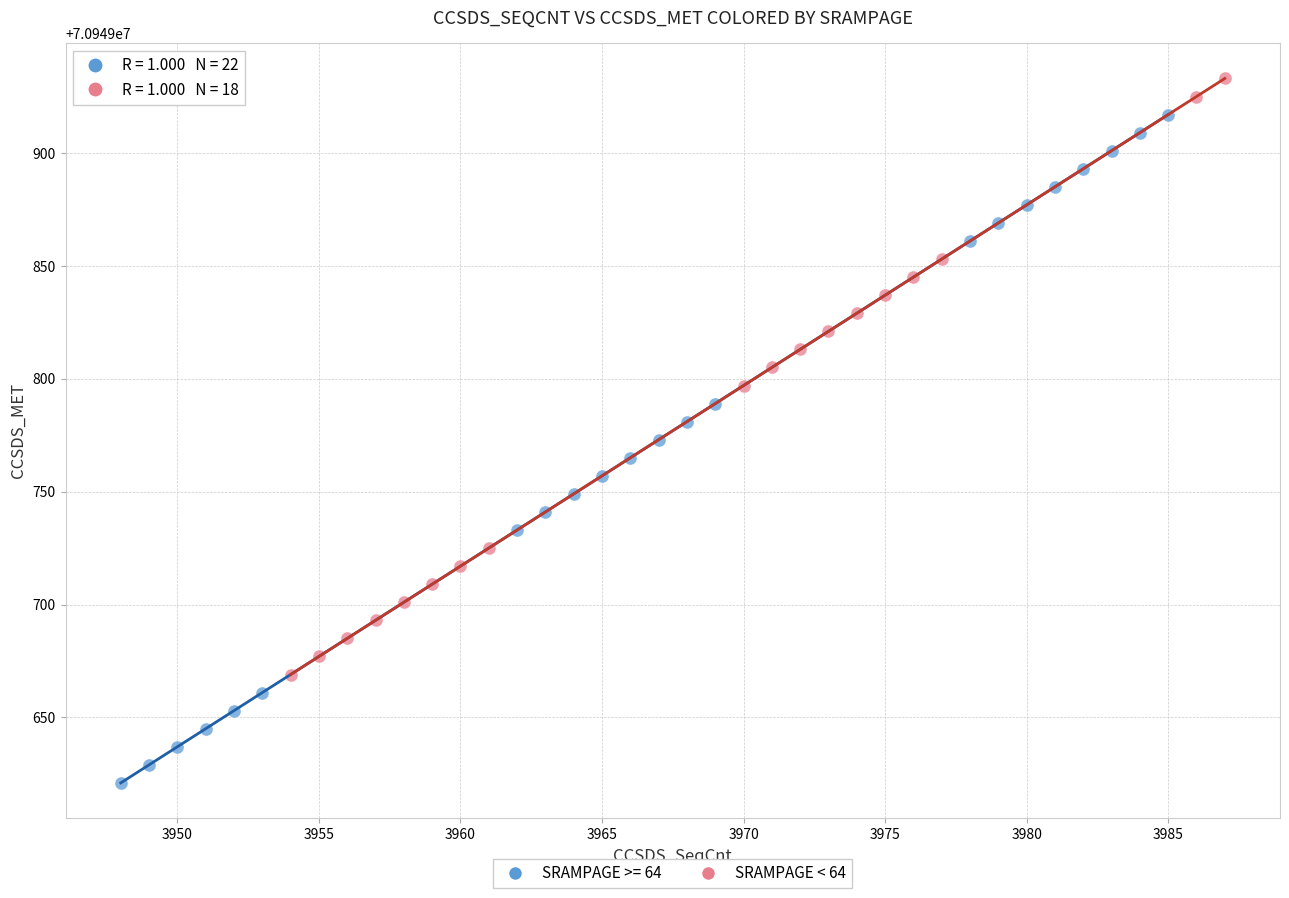

Which series contains the lowest Y value?

SRAMPAGE >= 64